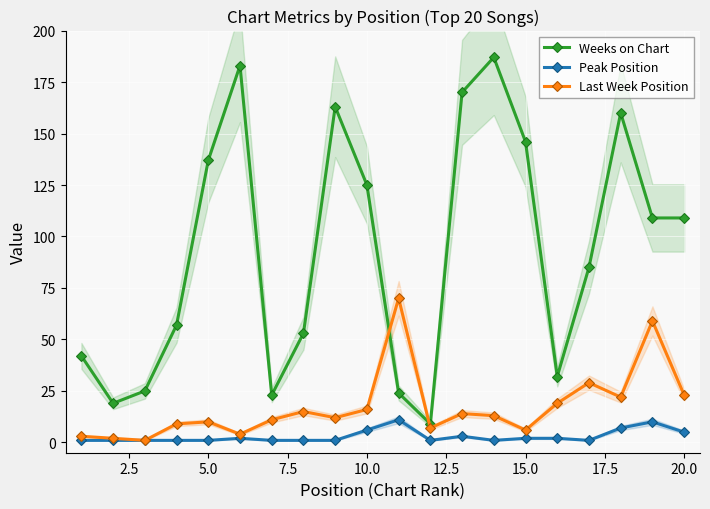

Reading left to right, list all the values displayed in this chart.

Weeks on Chart: 42	19	25	57	137	183	23	53	163	125	24	9	170	187	146	32	85	160	109	109
Peak Position: 1	1	1	1	1	2	1	1	1	6	11	1	3	1	2	2	1	7	10	5
Last Week Position: 3	2	1	9	10	4	11	15	12	16	70	7	14	13	6	19	29	22	59	23